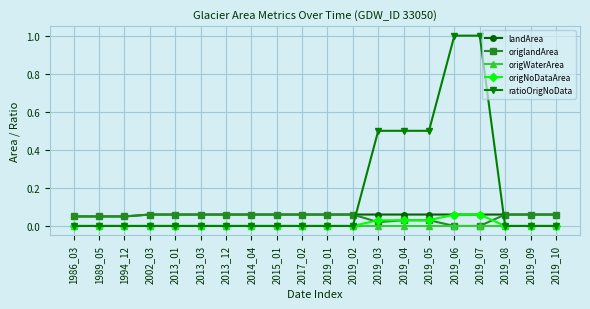

What are all the series names shown in the legend?

landArea, origlandArea, origWaterArea, origNoDataArea, ratioOrigNoData